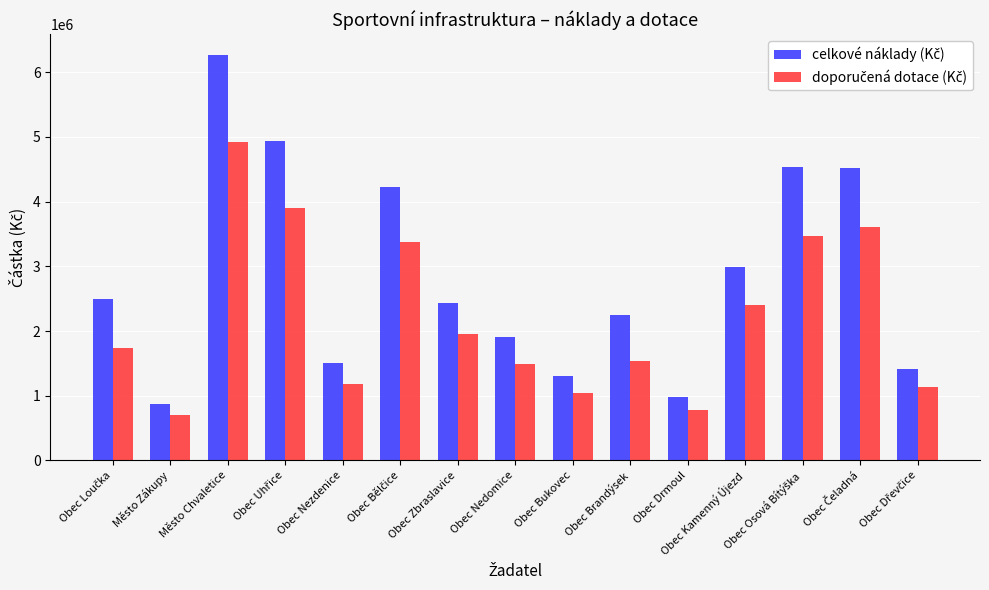

What is the spread (max minus min) of values at Město Zákupy?

173925